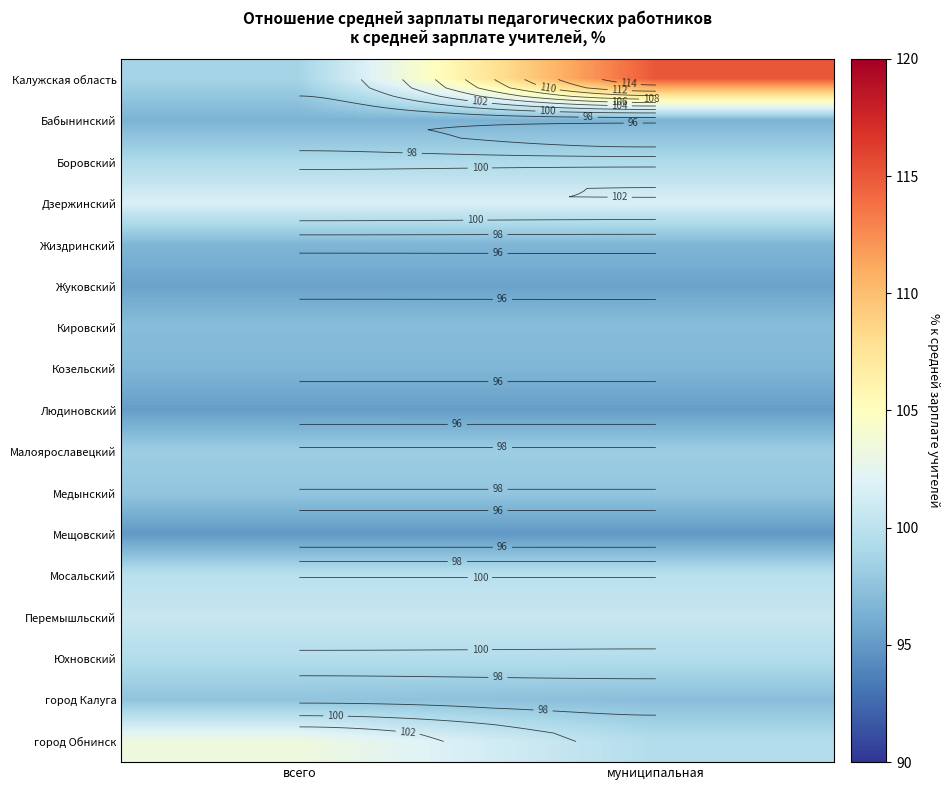

What is the highest value of the Кировский series?

97.2